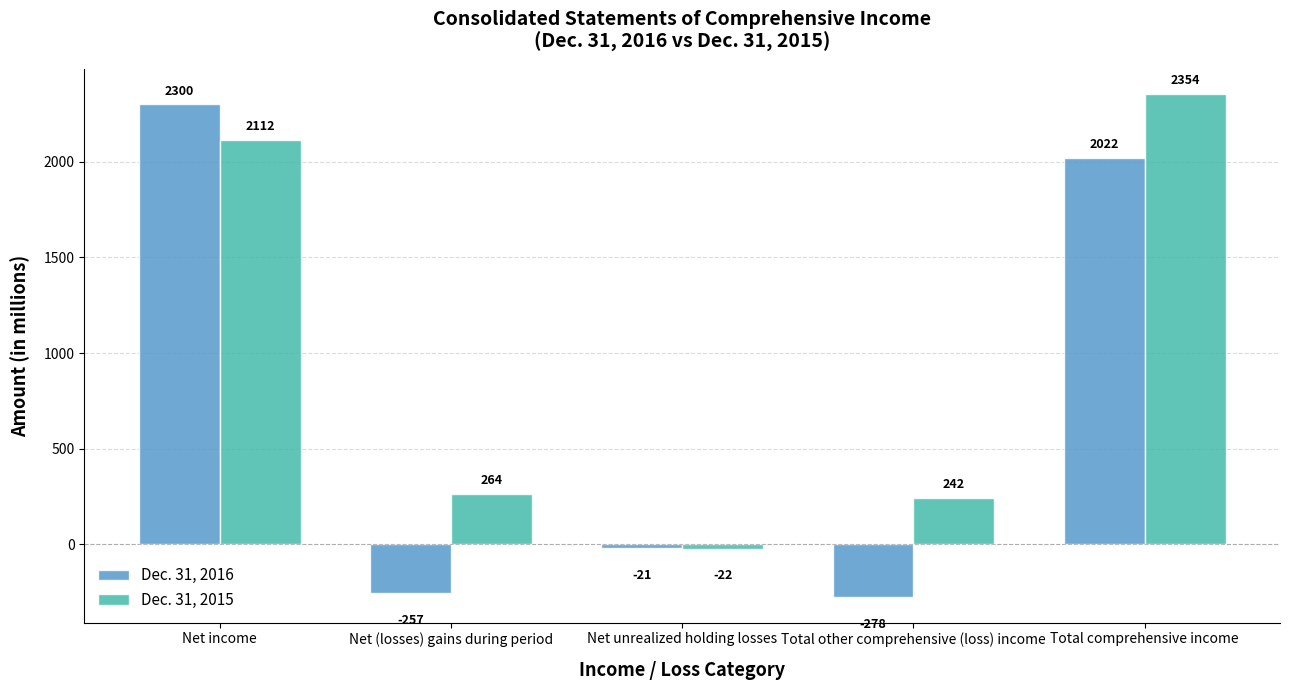

What is the label of the 3rd bar from the left?

Net unrealized holding losses